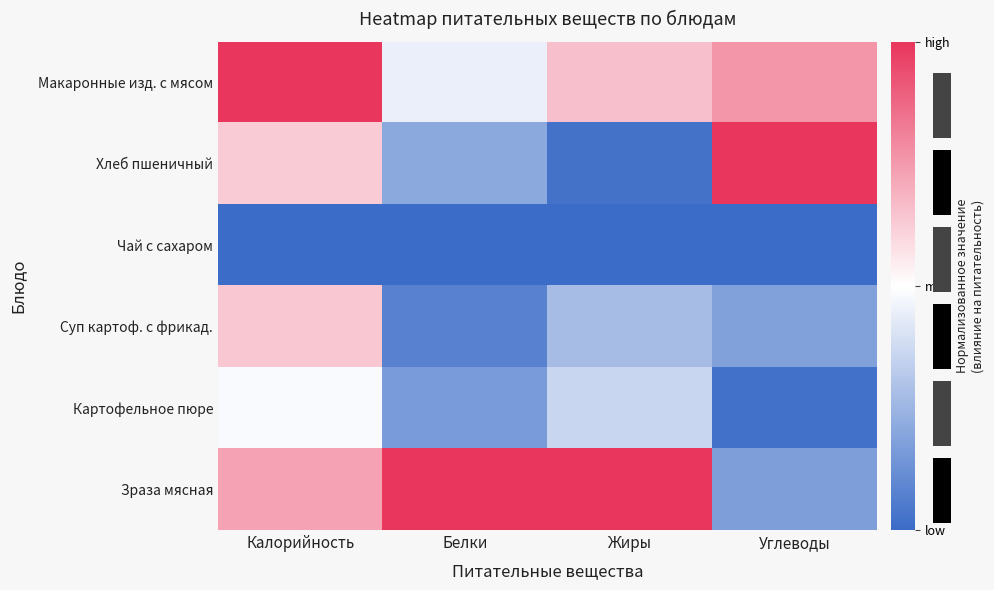

What is the total value across all series at Жиры?

-1.4